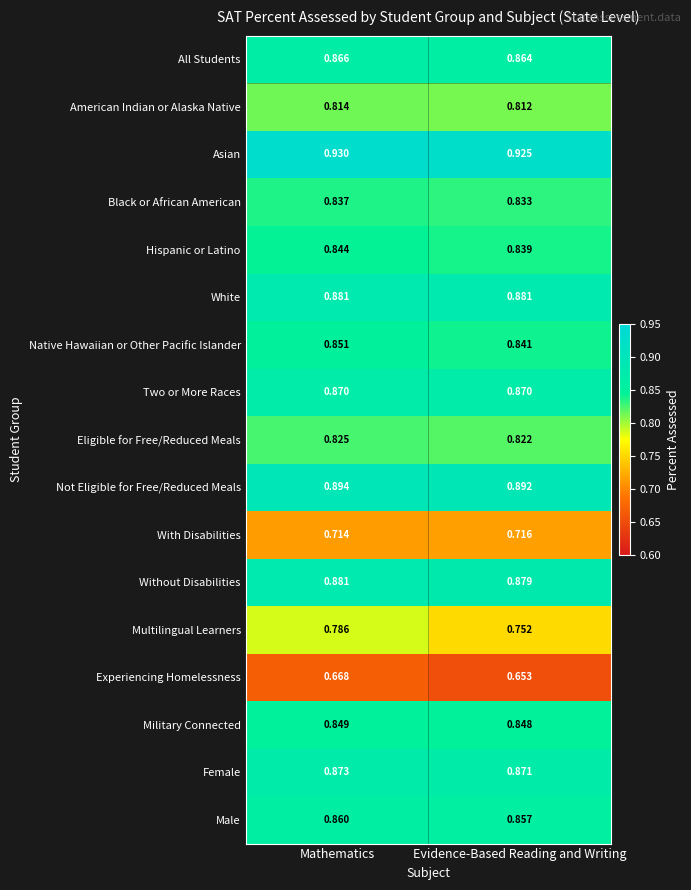

Which series has the widest spread of values?

Multilingual Learners